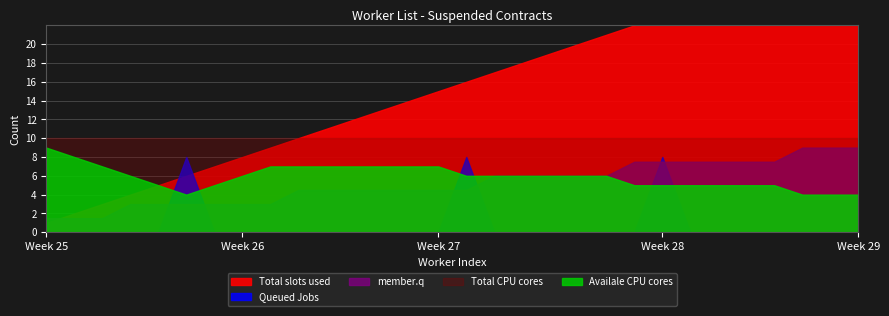

What is the approximate value of member.q at 5?

2